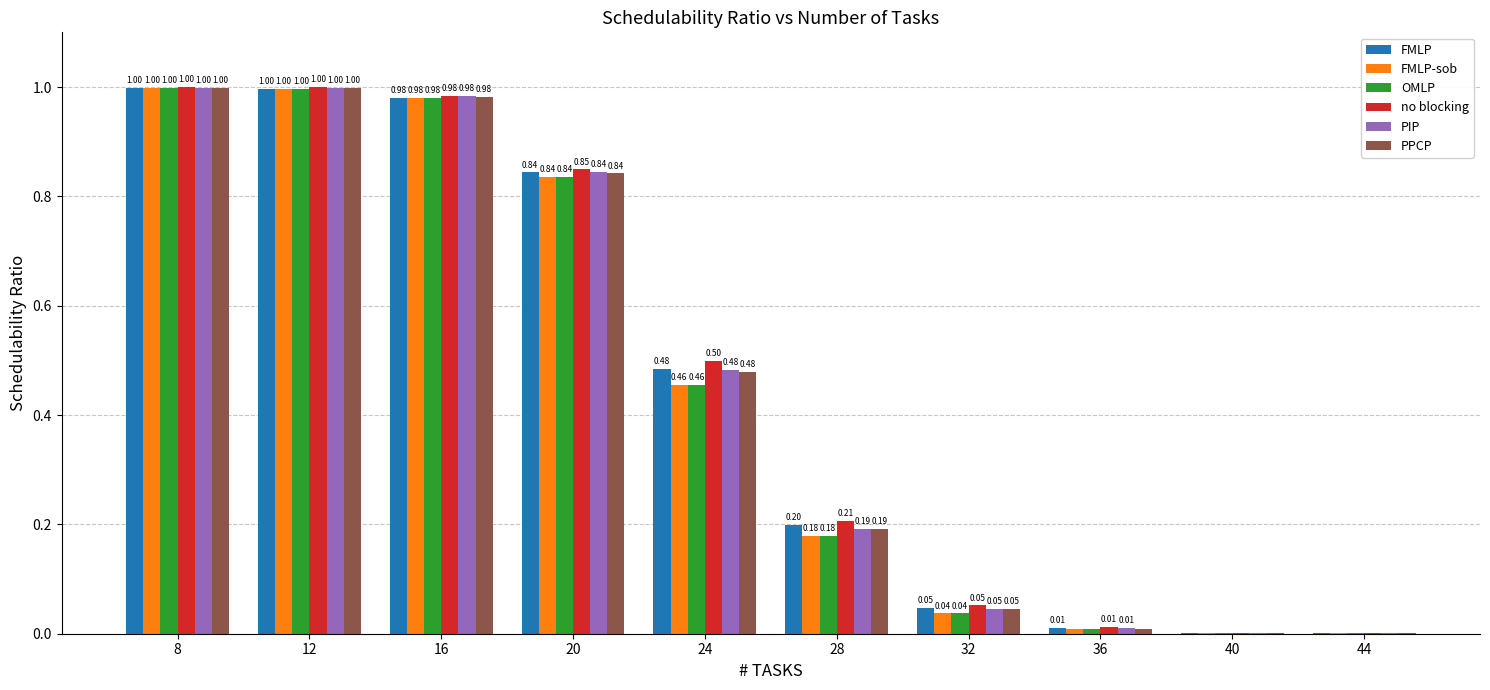

What is the sum of the PPCP values at 44 and 24?

0.5